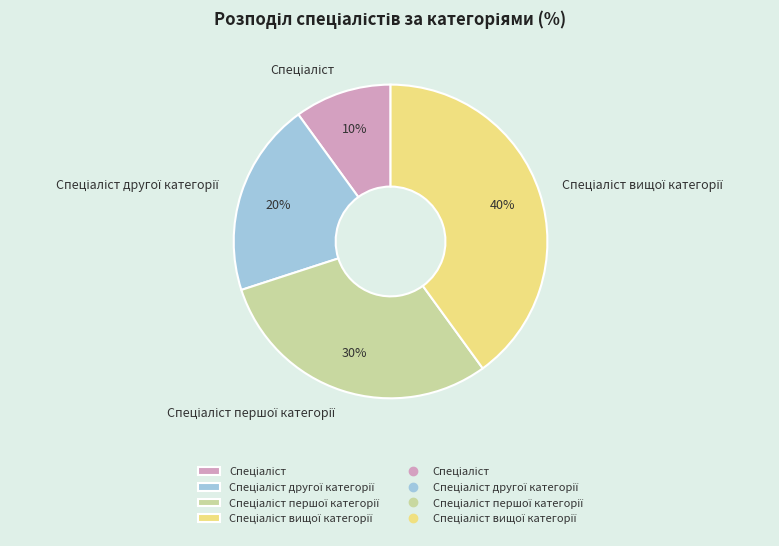

Does any single category account for the majority?

No